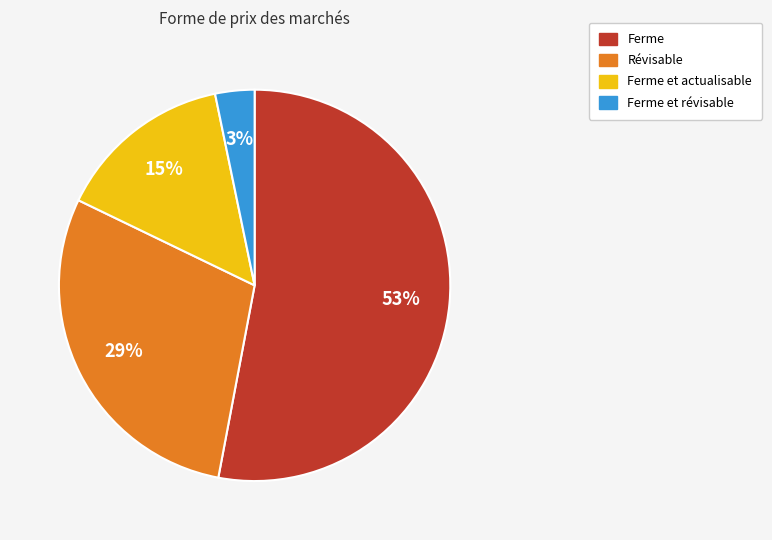

To the nearest percent, what is the difference between the largest and smallest slice percentages?

50%